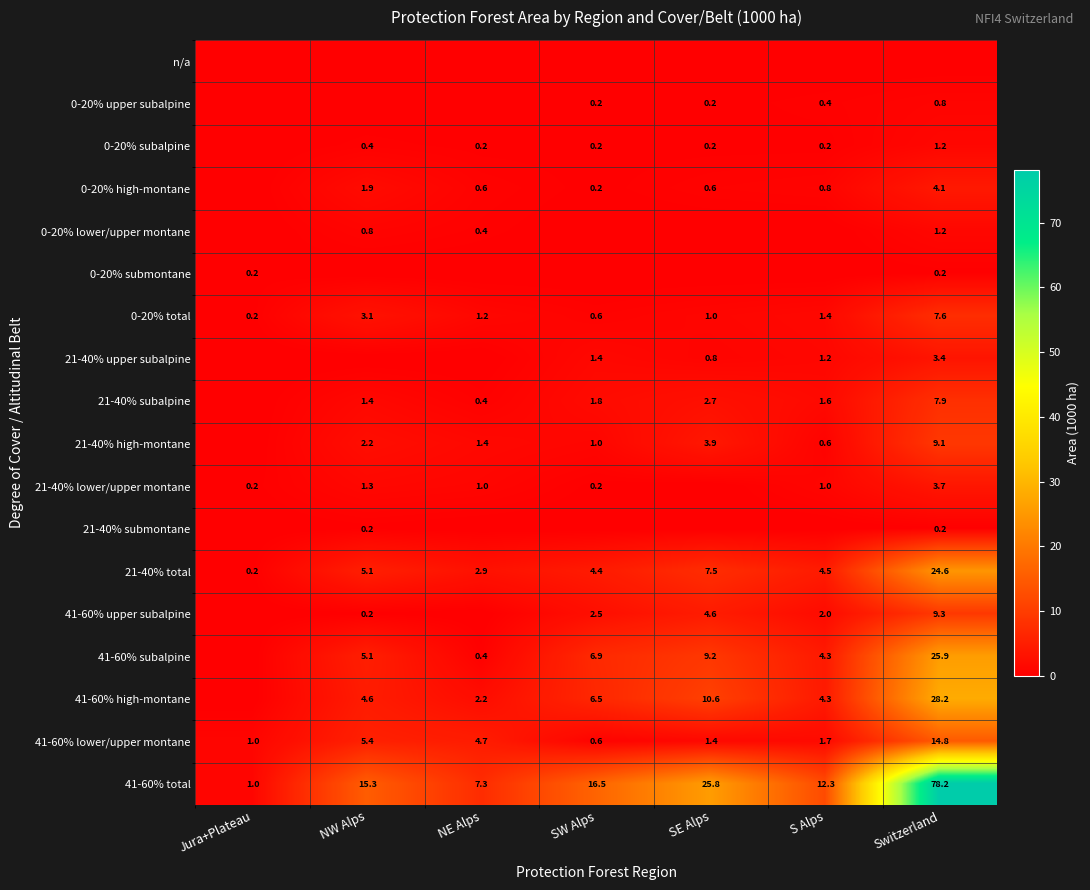

What is the difference between the 21-40% high-montane values at S Alps and SW Alps?

0.4